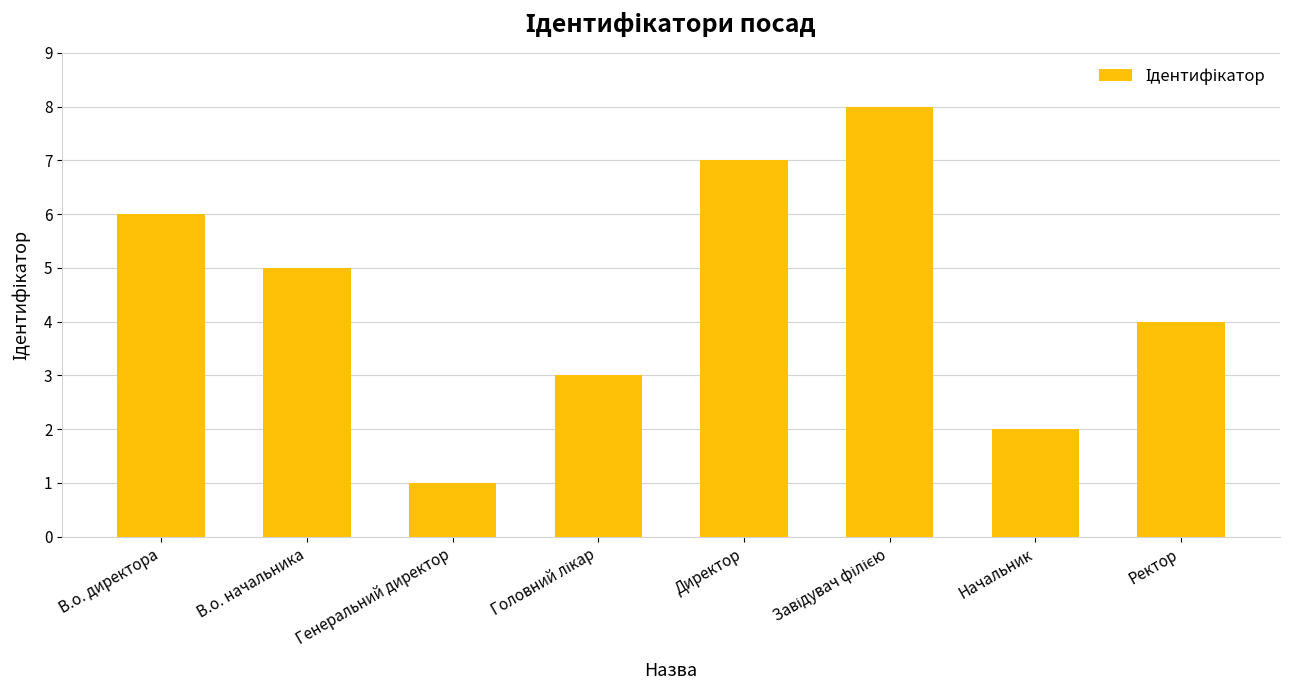

How many bars are there in total?

8